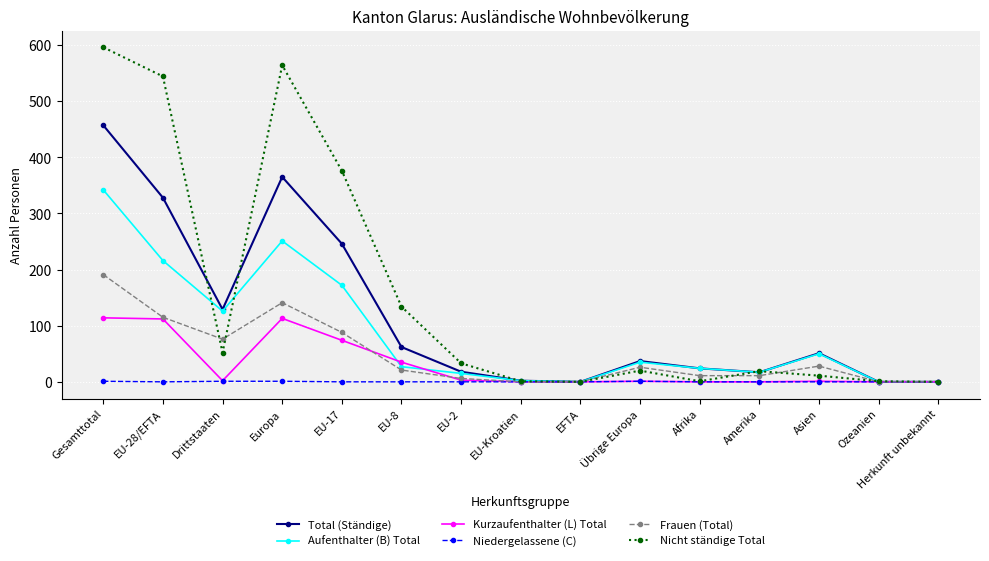

True or false: Aufenthalter (B) Total has a value of 342 at Gesamttotal.

True